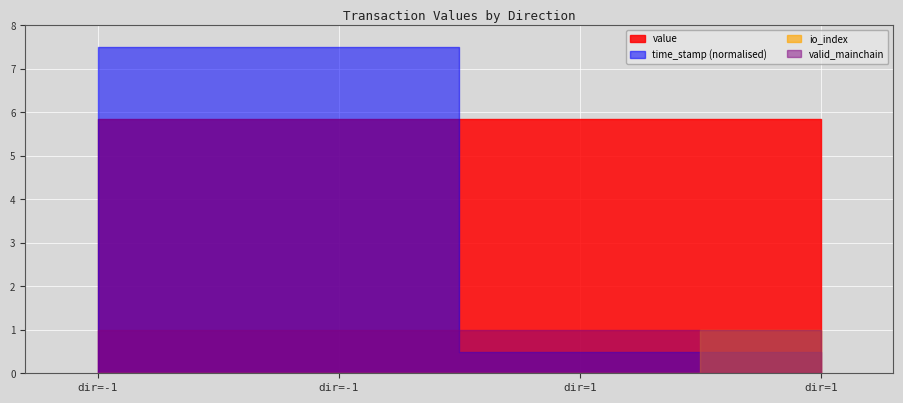

Which category has the highest value across all series?

-1